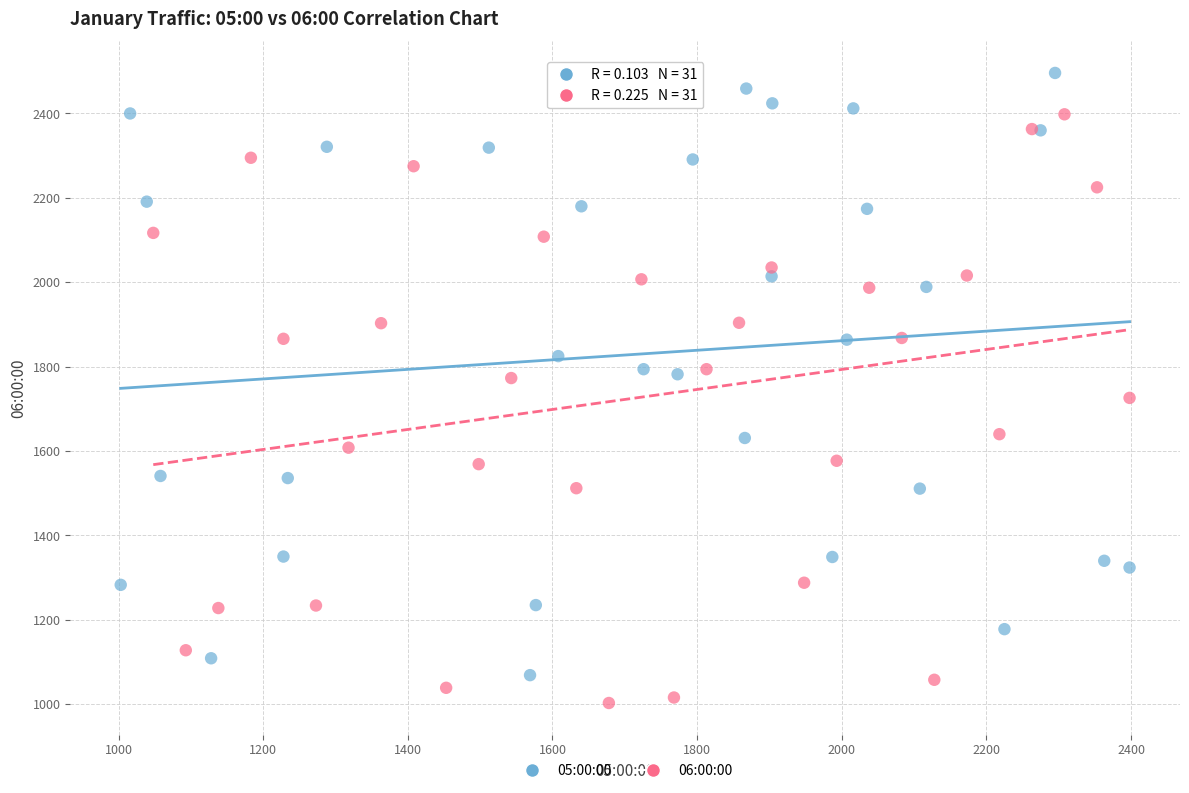

Which series has the largest Y range (max minus min)?

05:00:00